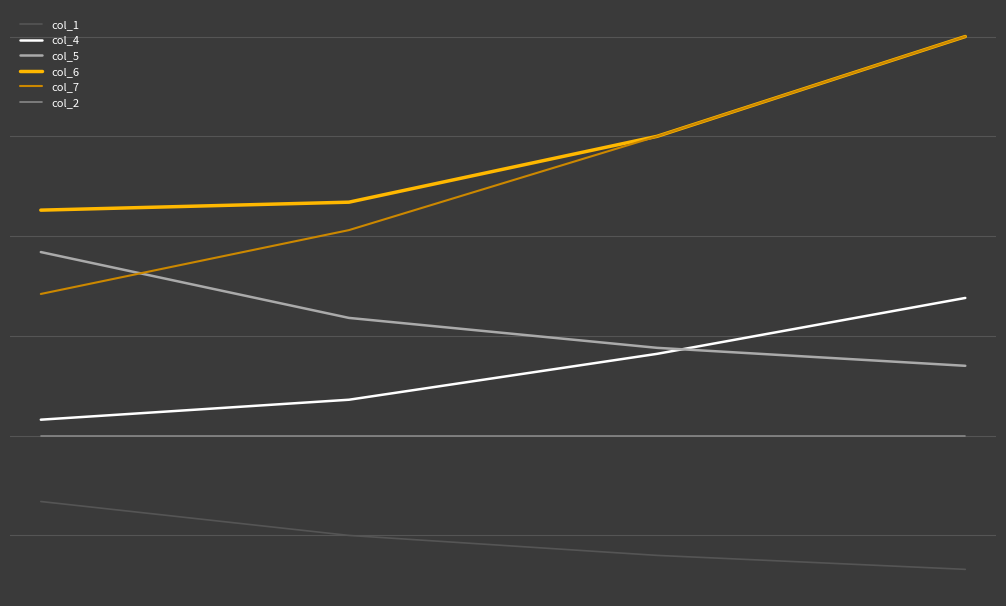

What is the value of the col_2 point at the 3rd from the left?

1.0